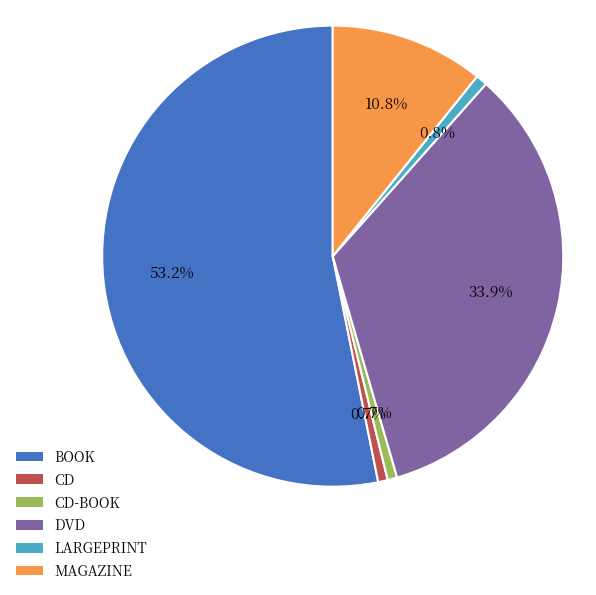

Which category has the biggest portion of the pie?

BOOK